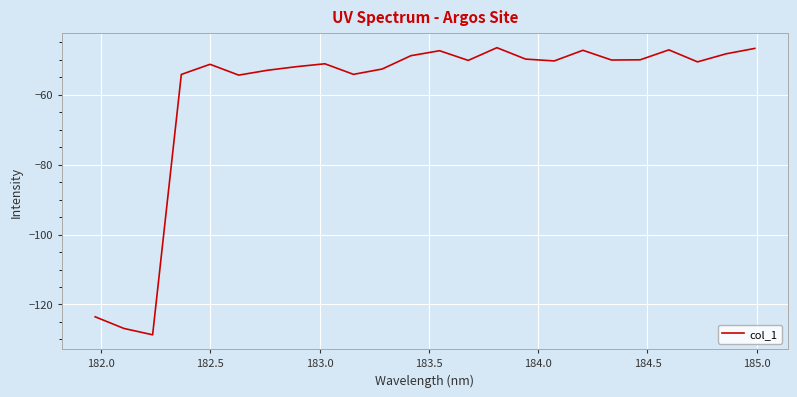

What is the difference between the maximum and minimum values?

82.1